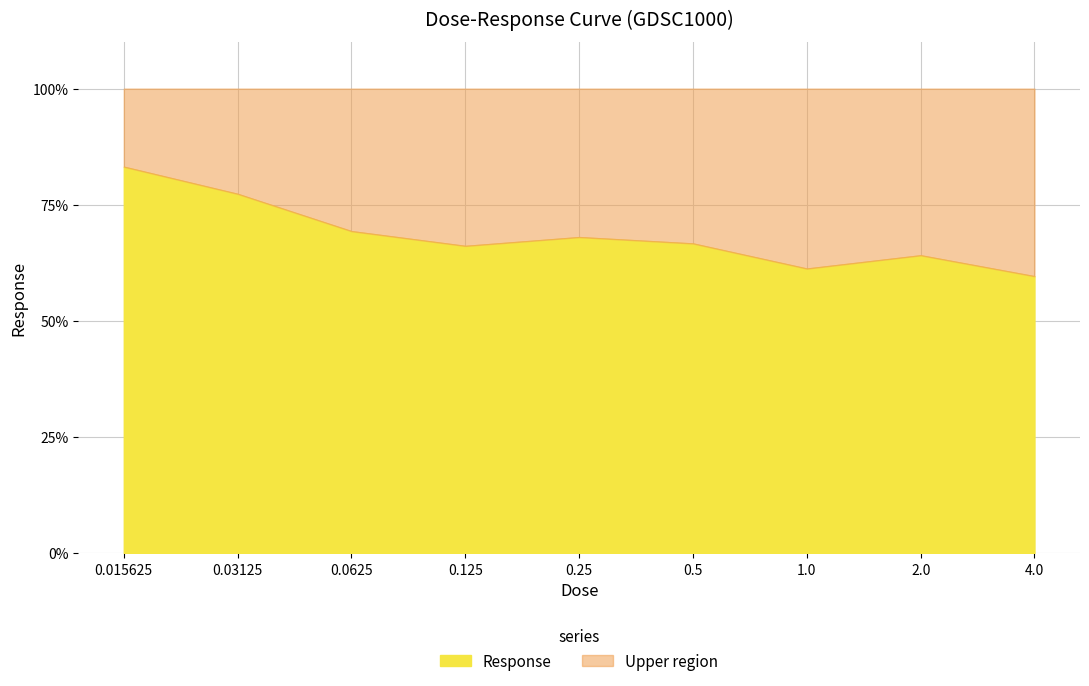

Reading left to right, list all the values displayed in this chart.

0.015625=83.2	0.03125=77.3	0.0625=69.3	0.125=66.1	0.25=68.0	0.5=66.7	1.0=61.3	2.0=64.1	4.0=59.6